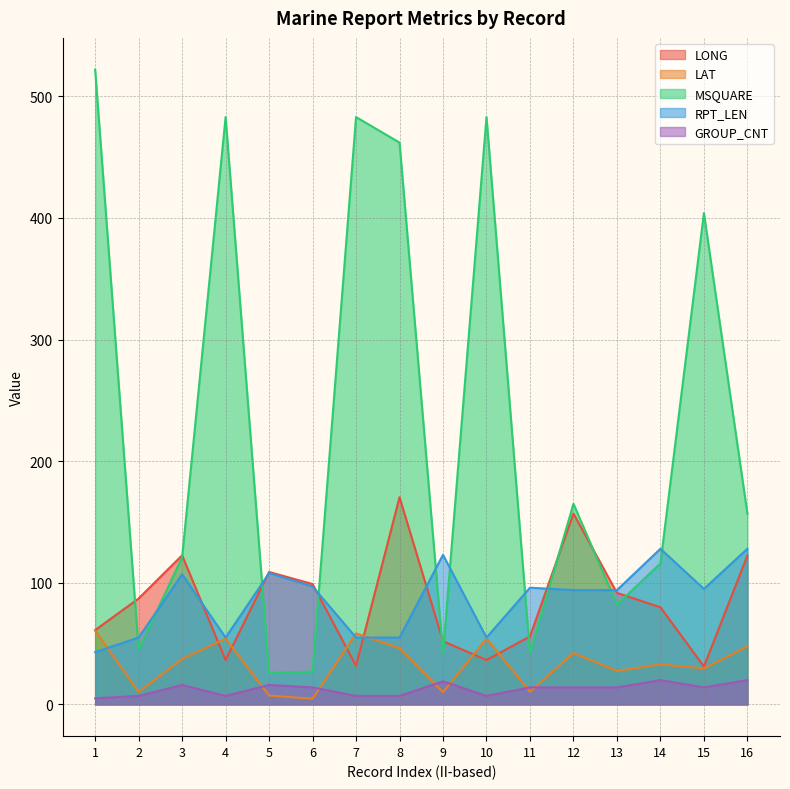

At which label does RPT_LEN reach its peak?

14